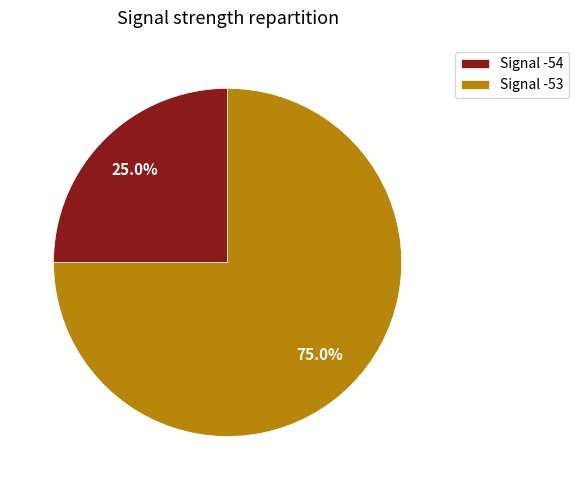

Which slice is the smallest?

Signal -54